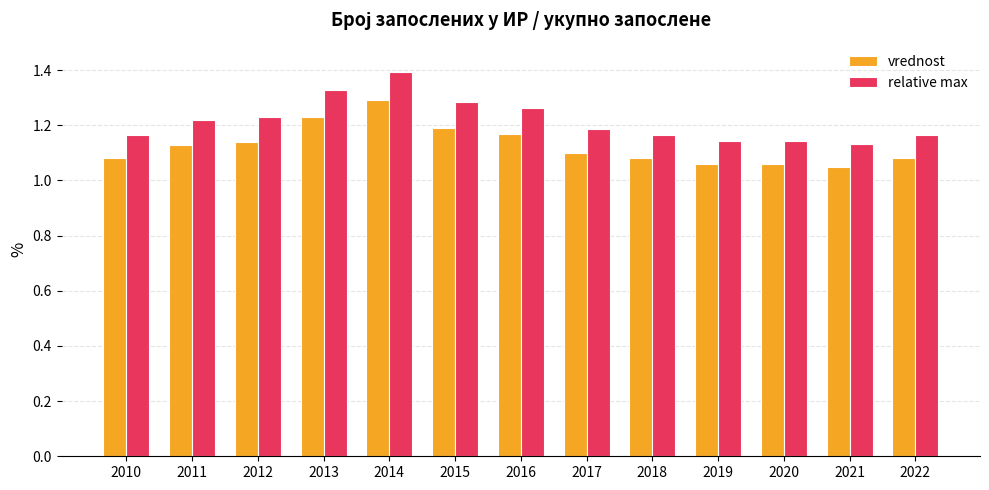

What is the sum of the relative max values at 2017 and 2010?

2.4